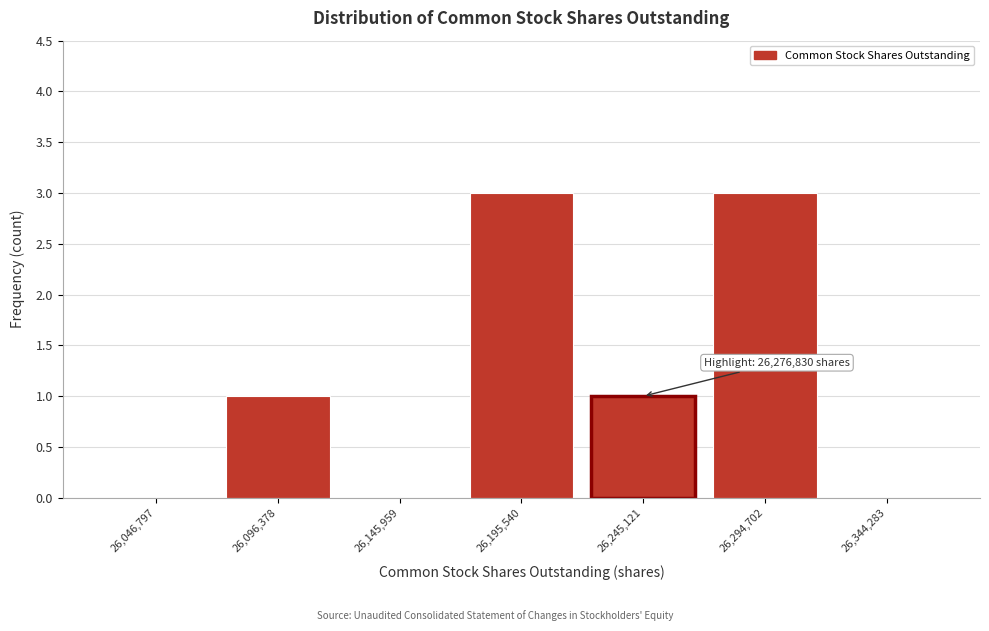

Reading right to left, transcribe all the data shown in this chart.

26,344,283=0	26,294,702=3	26,245,121=1	26,195,540=3	26,145,959=0	26,096,378=1	26,046,797=0